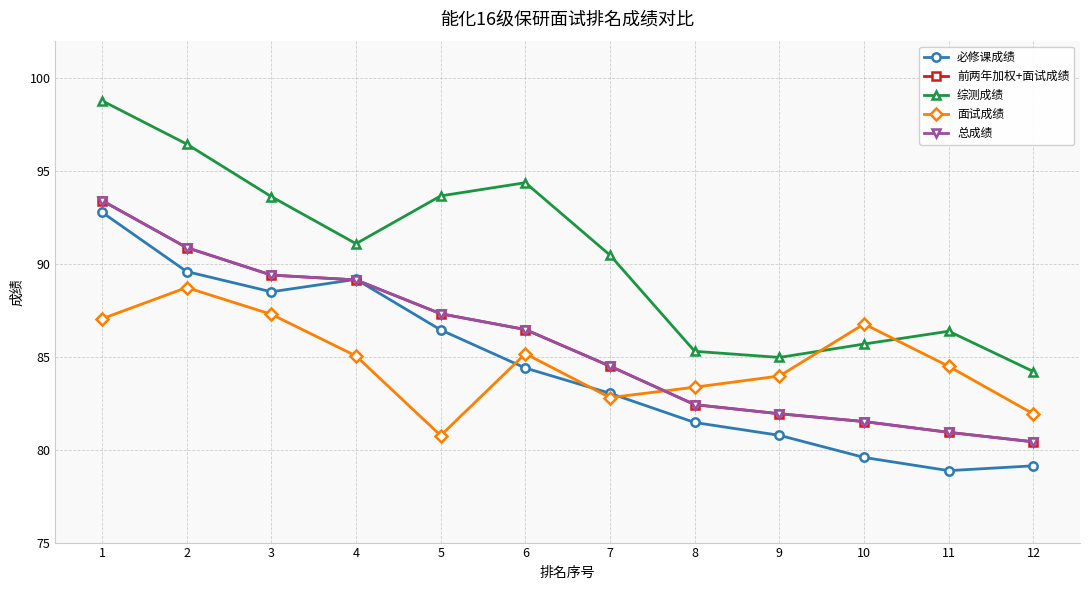

At which category is the sum across all series the highest?

1